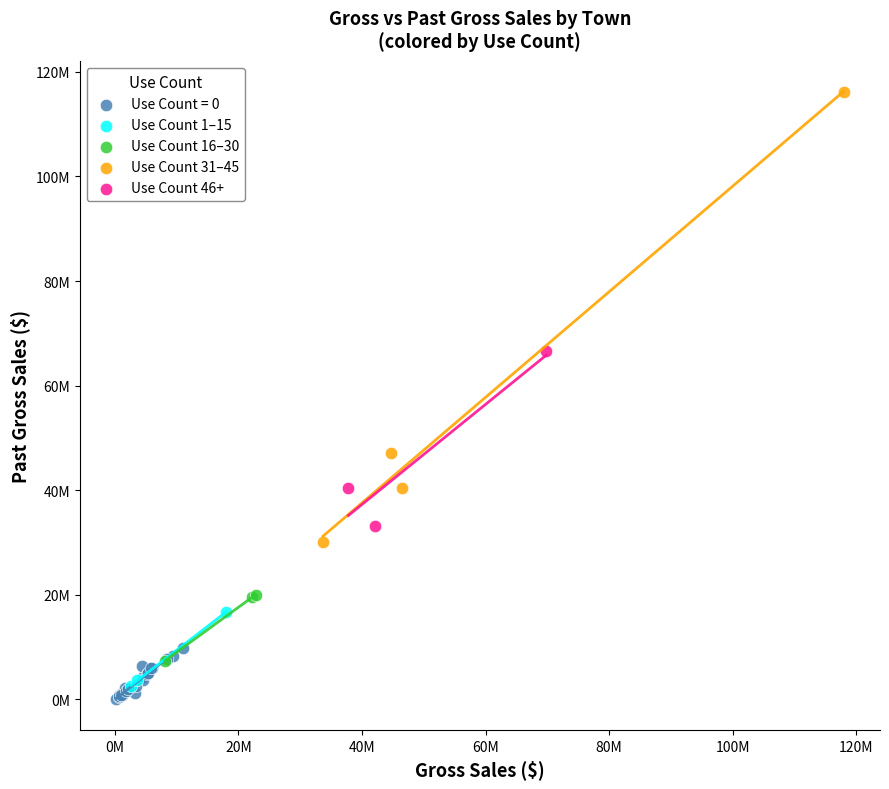

What are all the series names shown in the legend?

Use Count = 0, Use Count 1–15, Use Count 16–30, Use Count 31–45, Use Count 46+